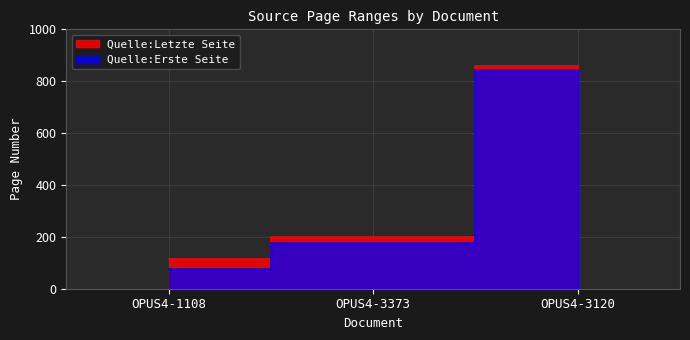

What is the label of the 3rd point from the right?

OPUS4-1108